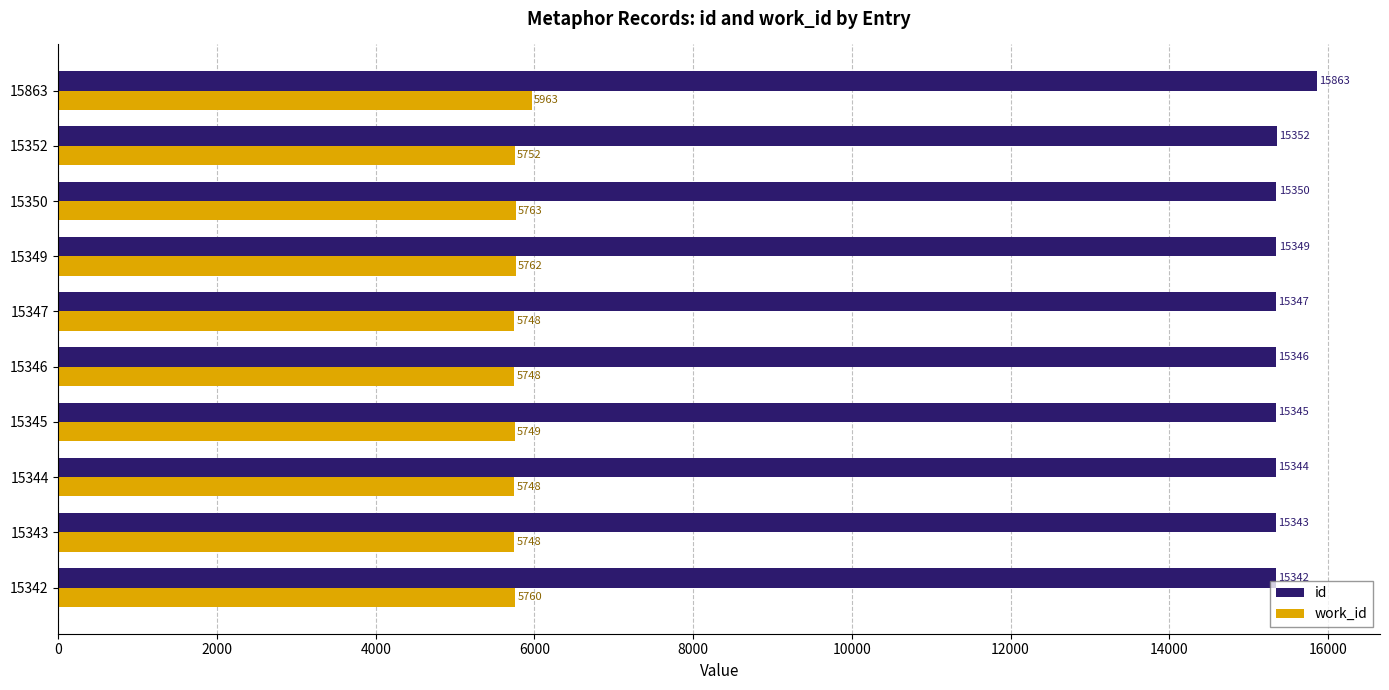

What is the minimum value shown in the chart?

5748